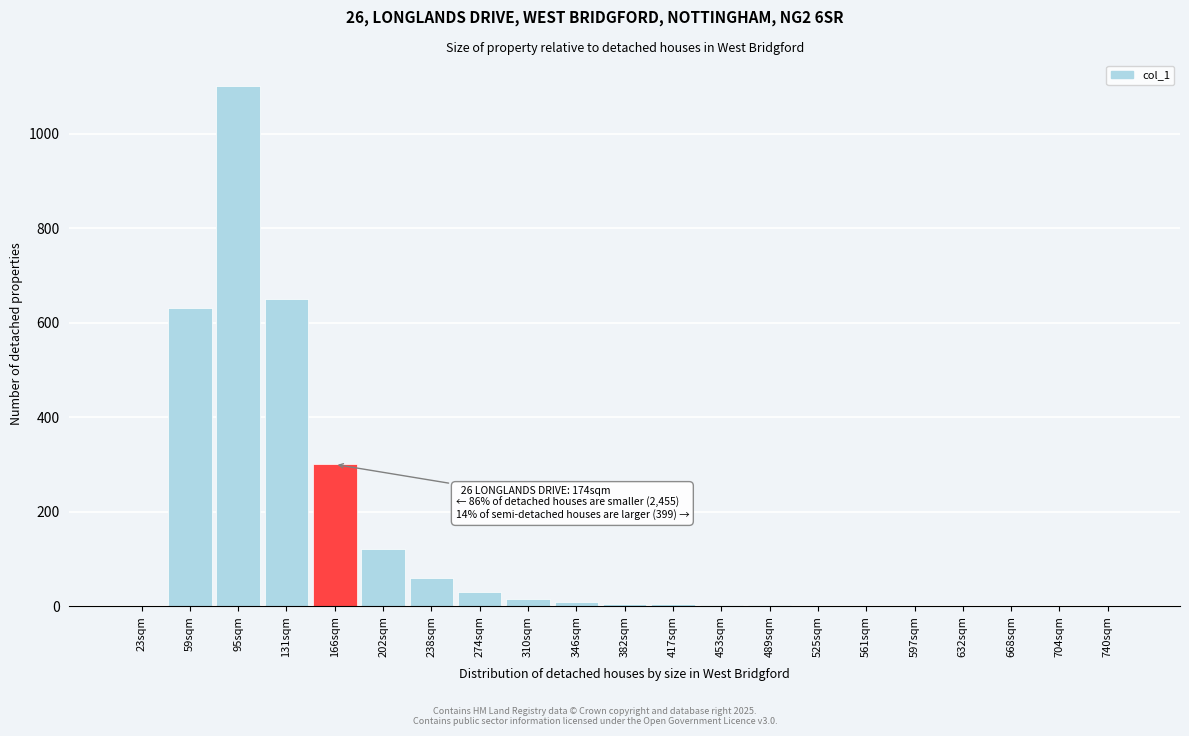

At which category does the chart reach its peak across all series?

95sqm